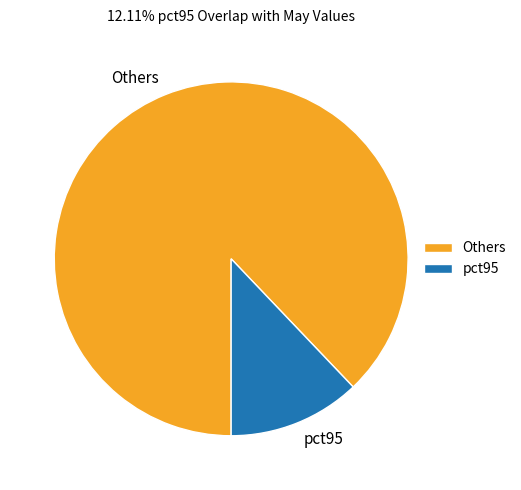

True or false: Others accounts for 88% of the total.

True